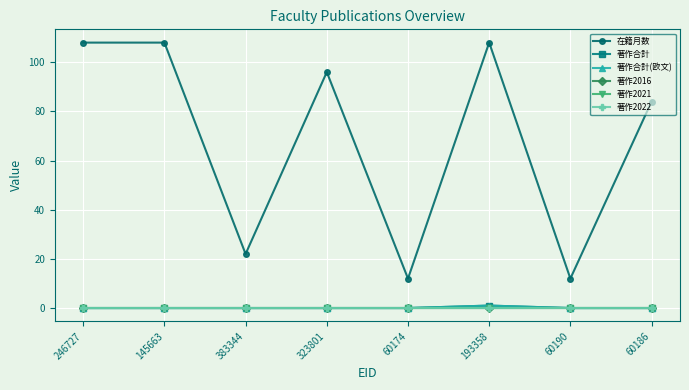

Rank the series at 60174 from lowest to highest value.

著作合計, 著作合計(欧文), 著作2016, 著作2021, 著作2022, 在籍月数